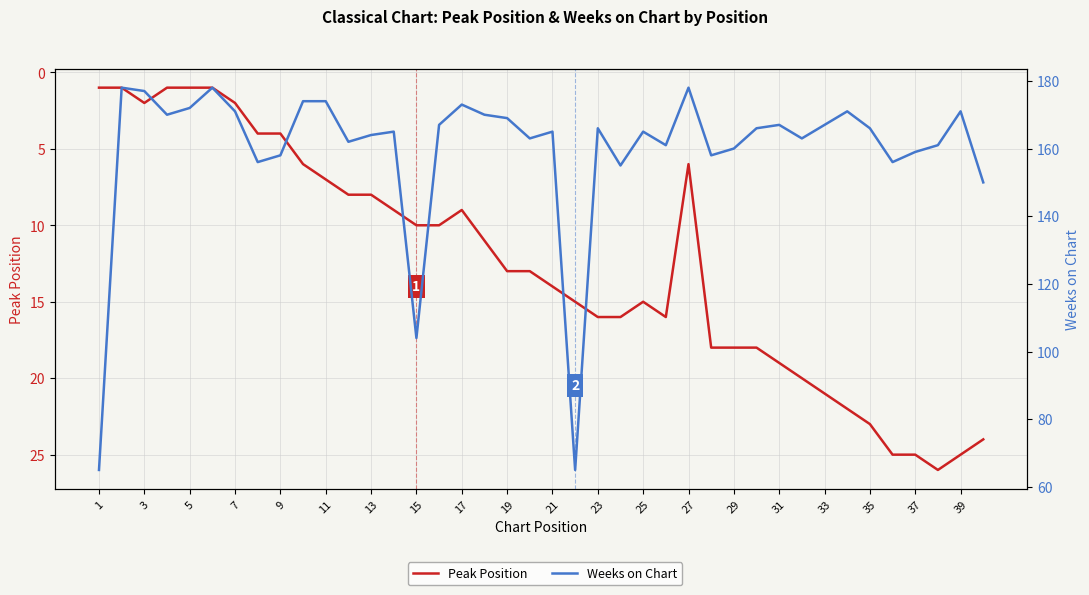

The Peak Position series shows 30 at 29. True or false?

False